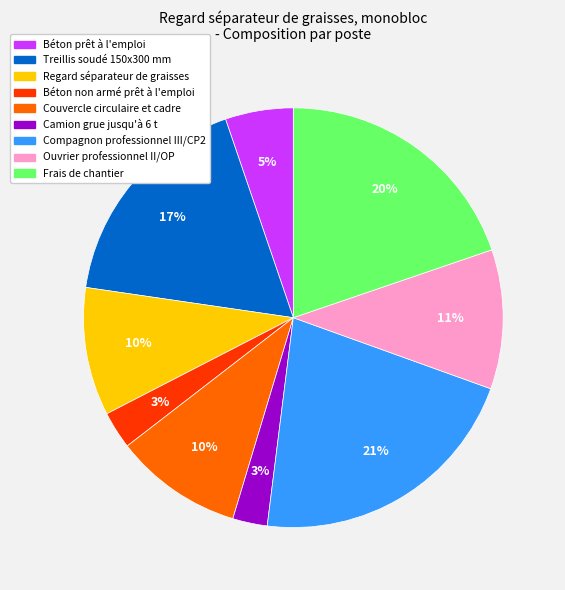

True or false: Frais de chantier accounts for 34% of the total.

False